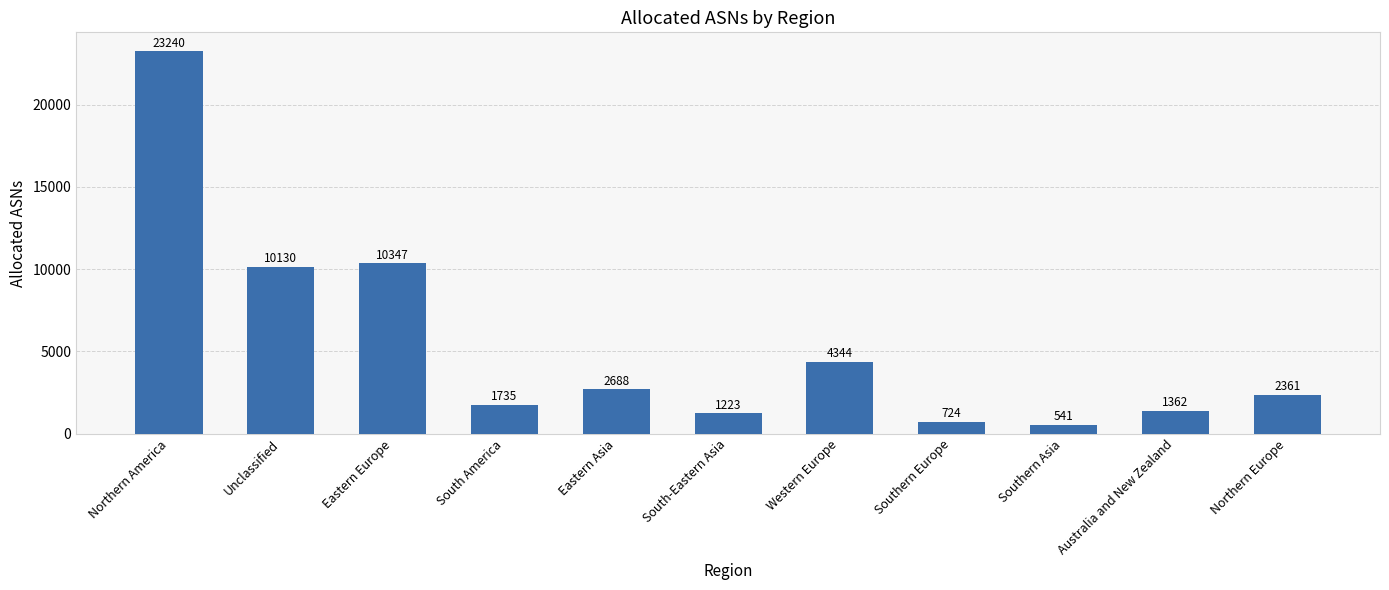

What is the change in value from Northern America to Southern Asia?

-22699